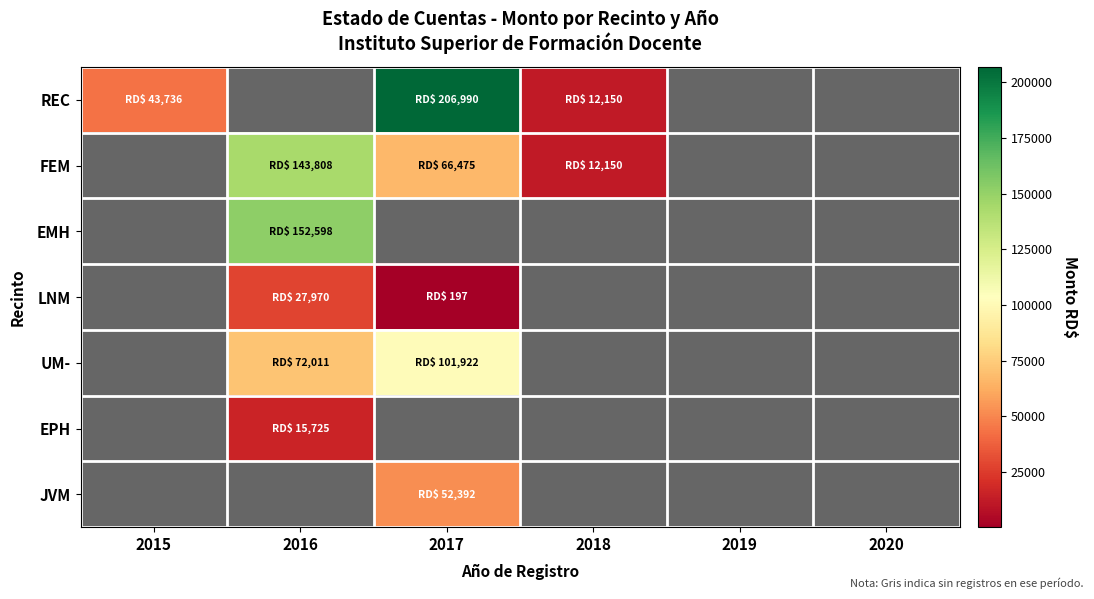

Which category has the lowest value across all series?

2017